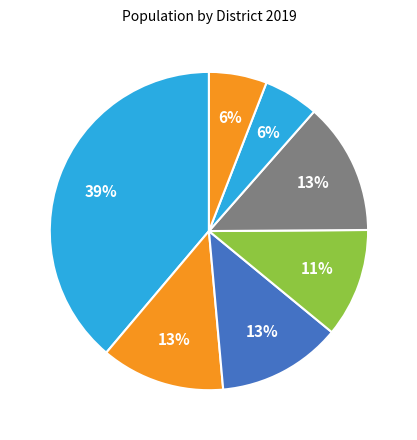

Rank the categories by value from lowest to highest.

Wan Yai, Nong Sung, Dong Luang, Nikhom Kham Soi, Don Tan, Khamcha-i, Mueang Mukdahan